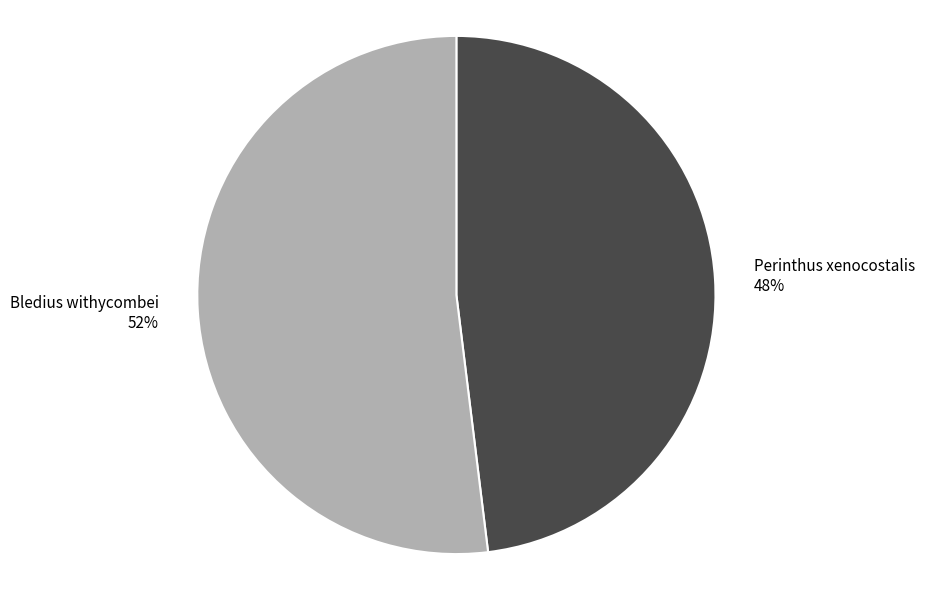

What percentage is the Bledius withycombei slice, to the nearest percent?

52%